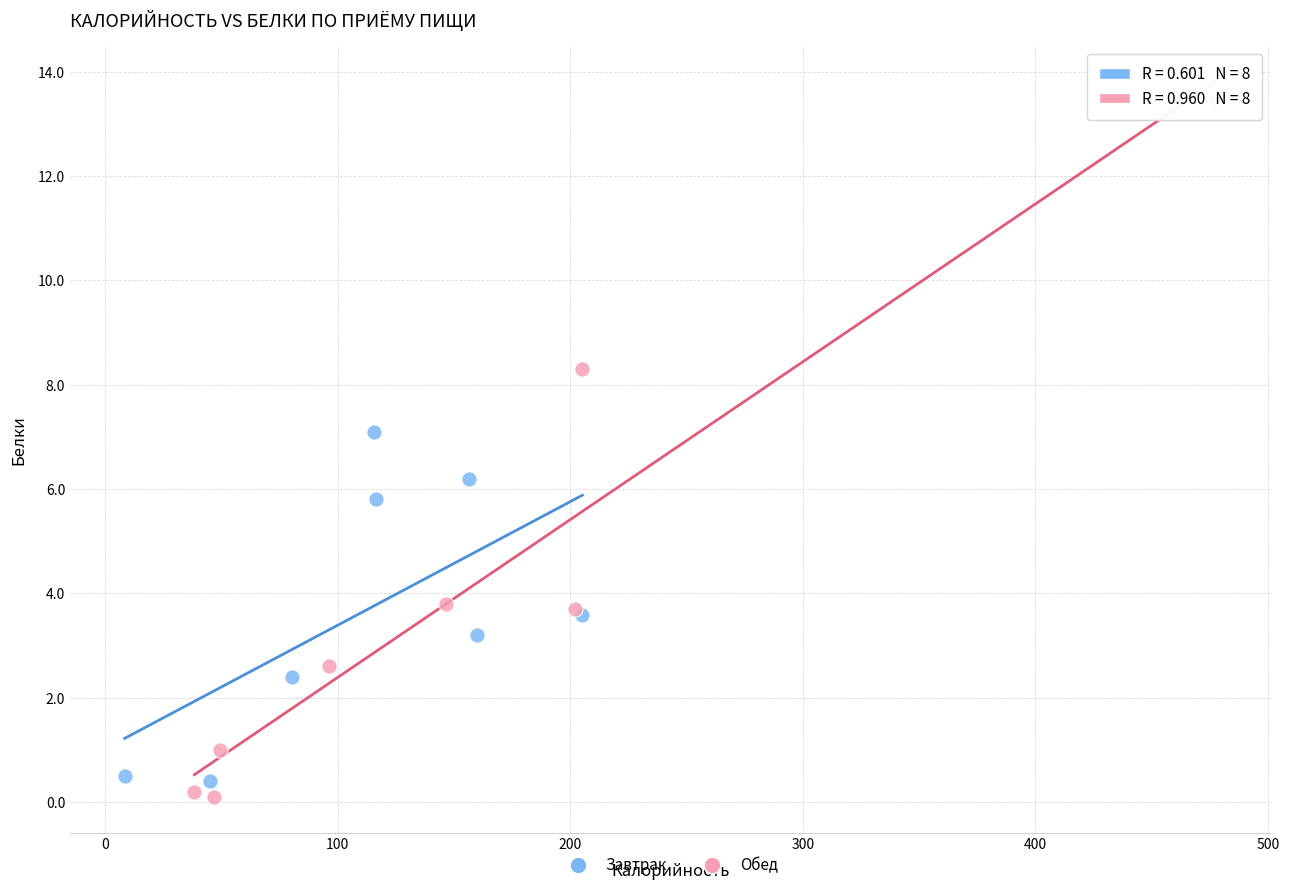

Which series has the widest spread of Y values?

Обед